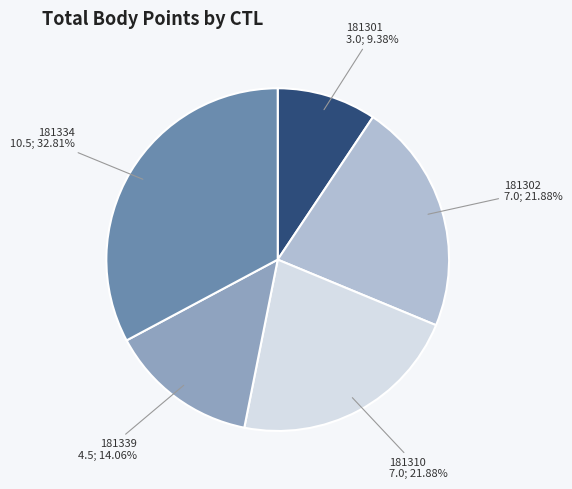

Is there a majority slice in this chart?

No